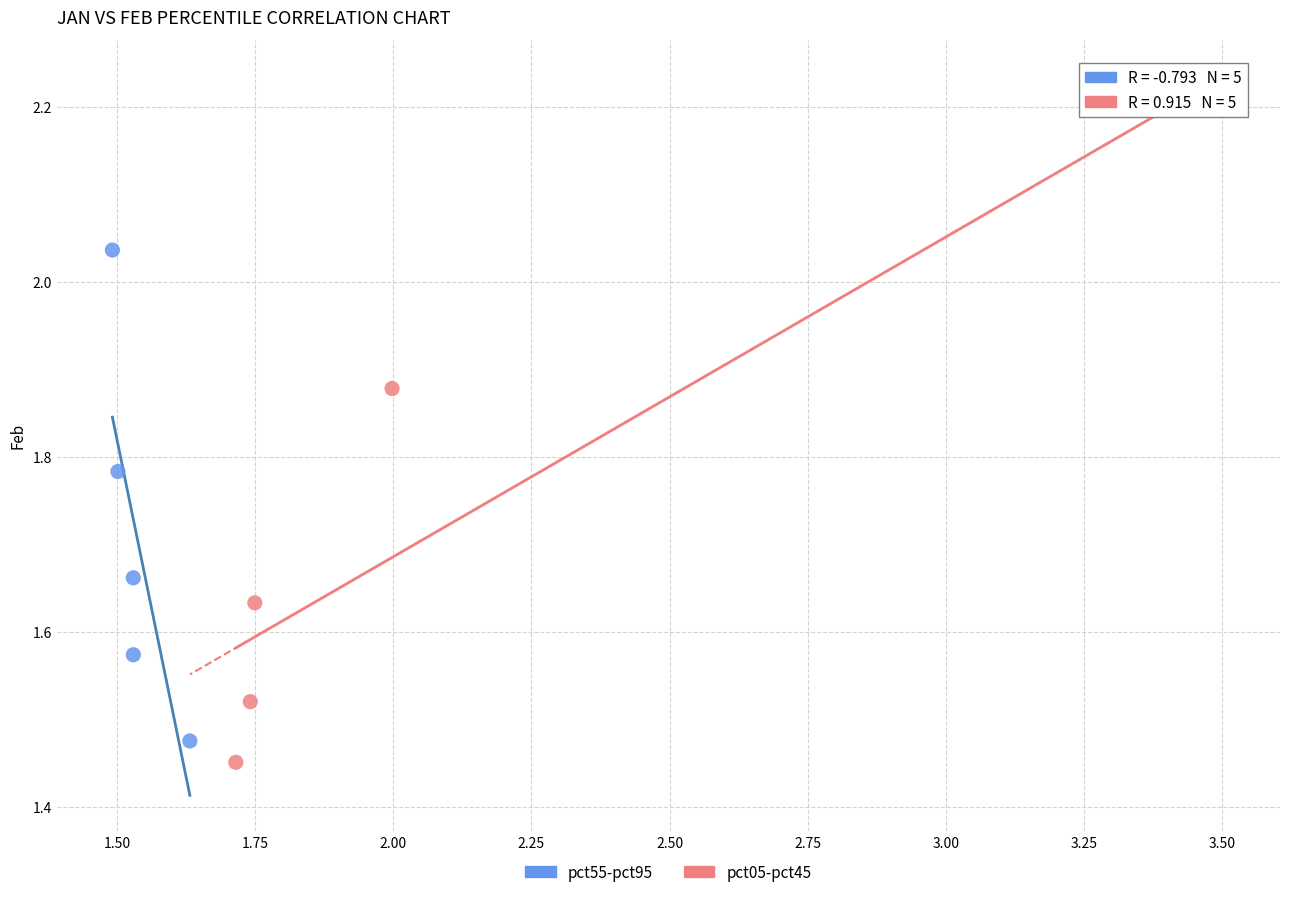

What are all the series names shown in the legend?

pct55-pct95, pct05-pct45